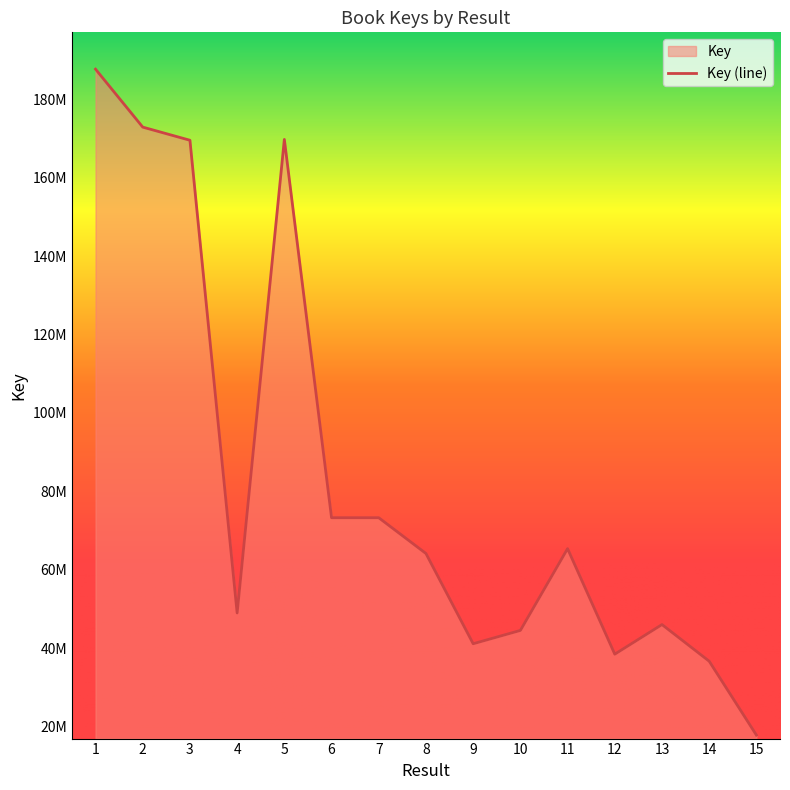

Approximately how many times larger is the value at 12 compared to 15?

2.2